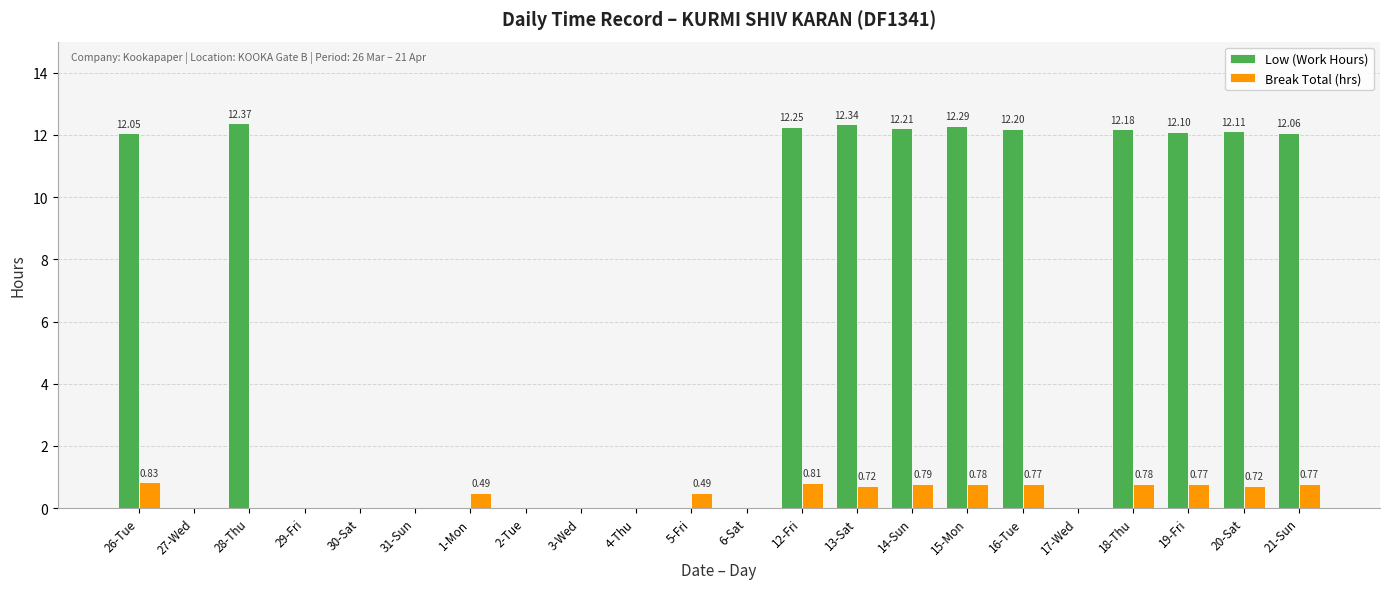

Between 29-Fri and 19-Fri, which series saw the biggest shift?

Low (Work Hours)